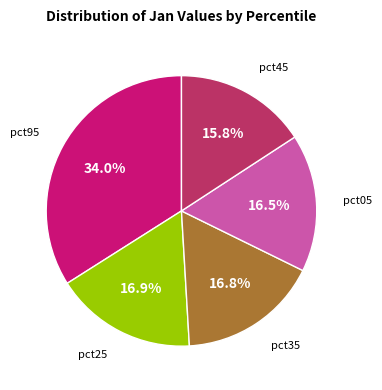

Does any single category account for the majority?

No